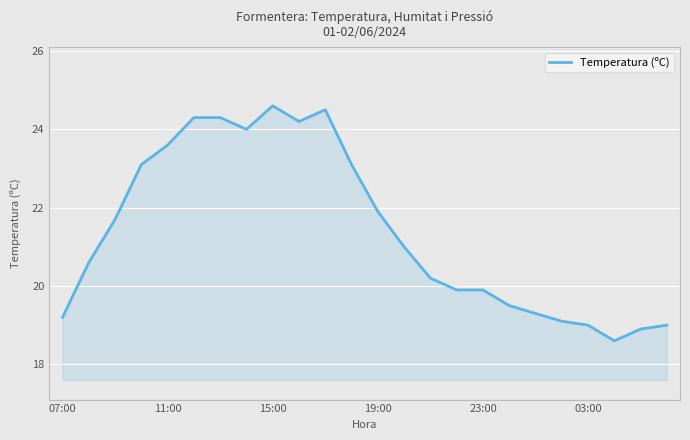

What is the greatest value displayed?

24.6